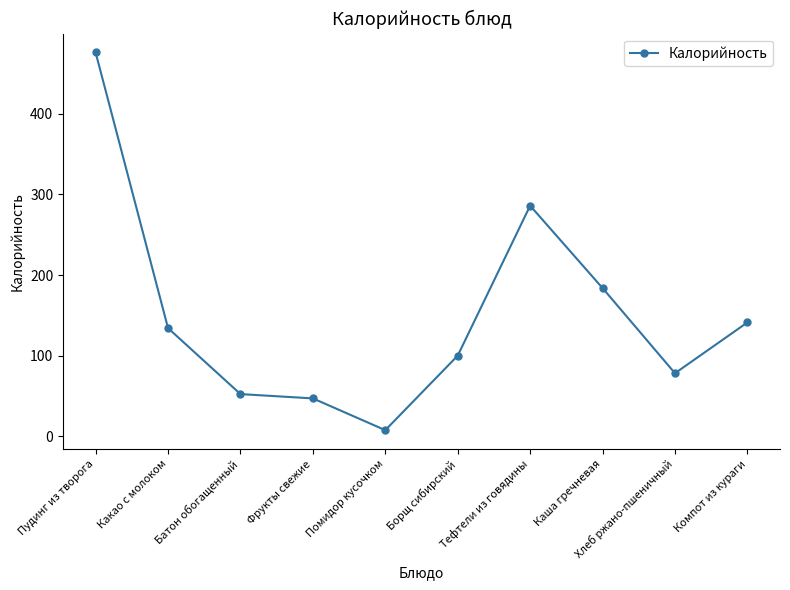

Does the chart have visible grid lines?

No